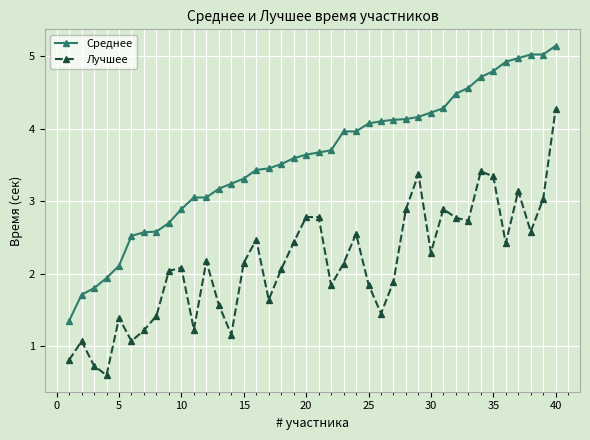

How many data points does each series have?

40